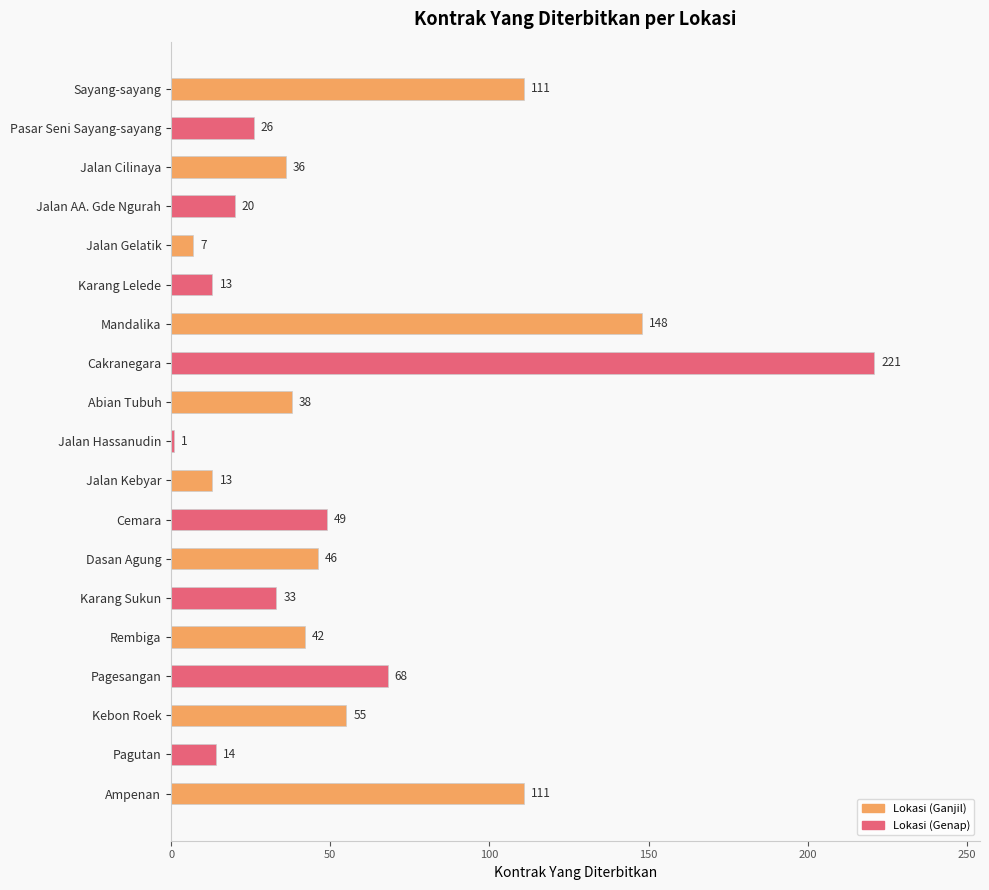

Is it true that the value at Rembiga is 42?

True